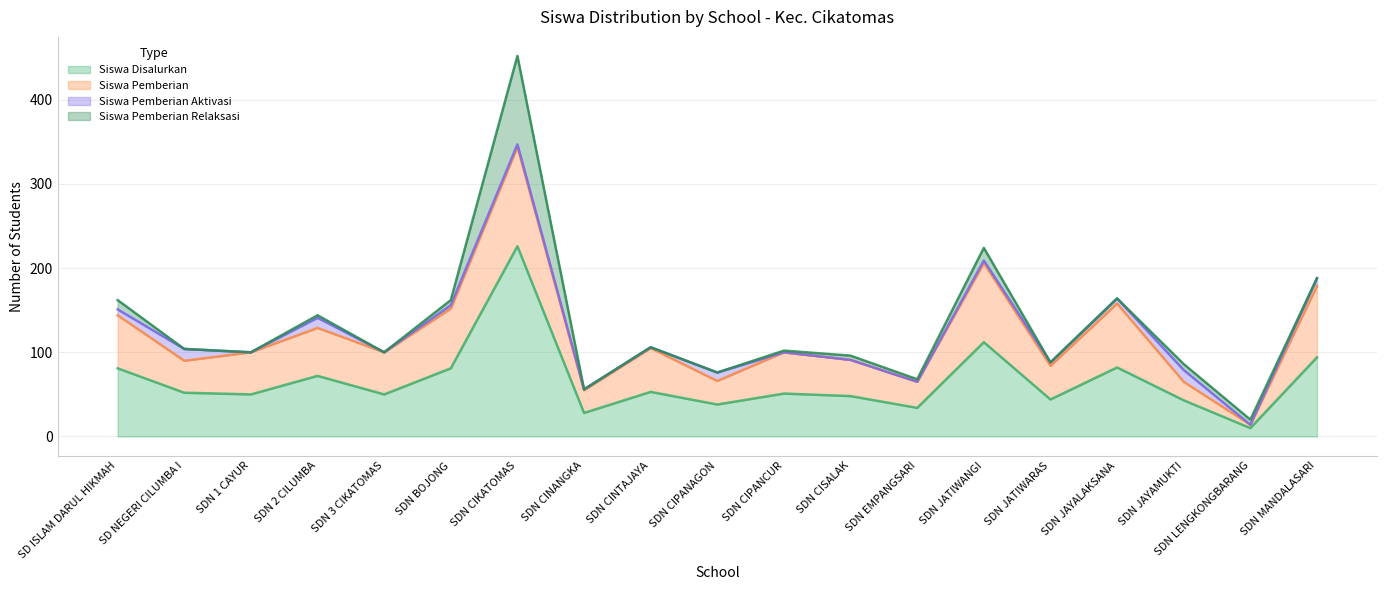

True or false: Siswa Pemberian Aktivasi and Siswa Pemberian cross at least once.

False